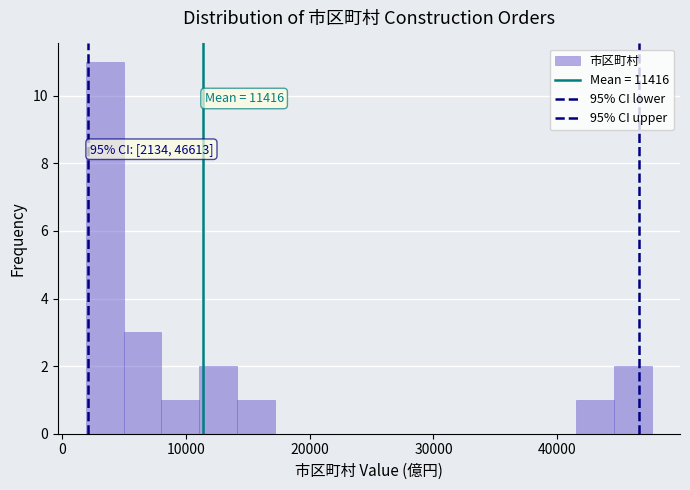

Read against the x-axis, roughly where is the centre of the tallest bar?

3000